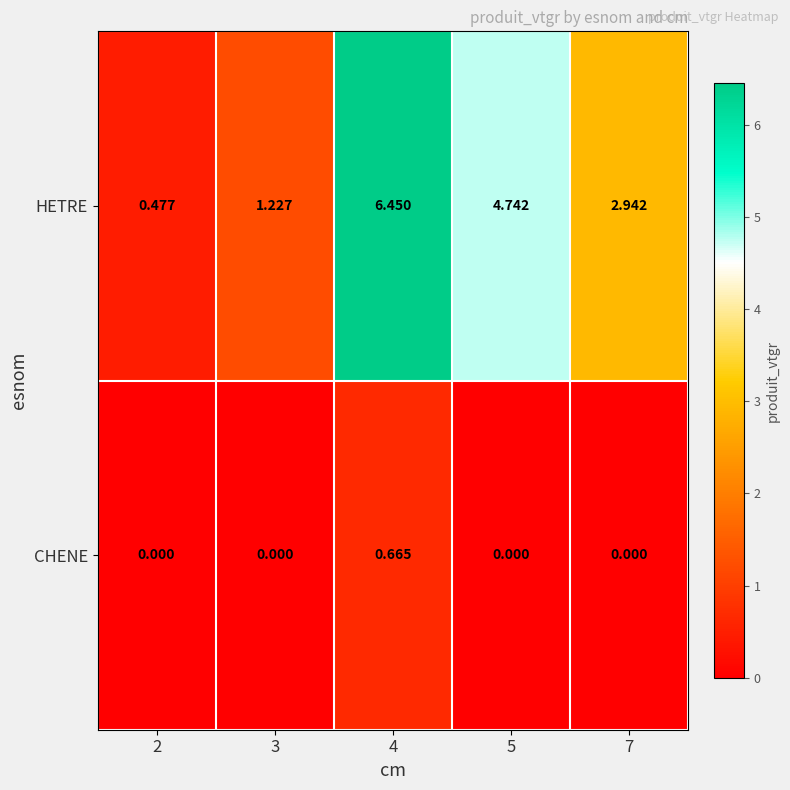

Rank the series at 2 from lowest to highest value.

CHENE, HETRE